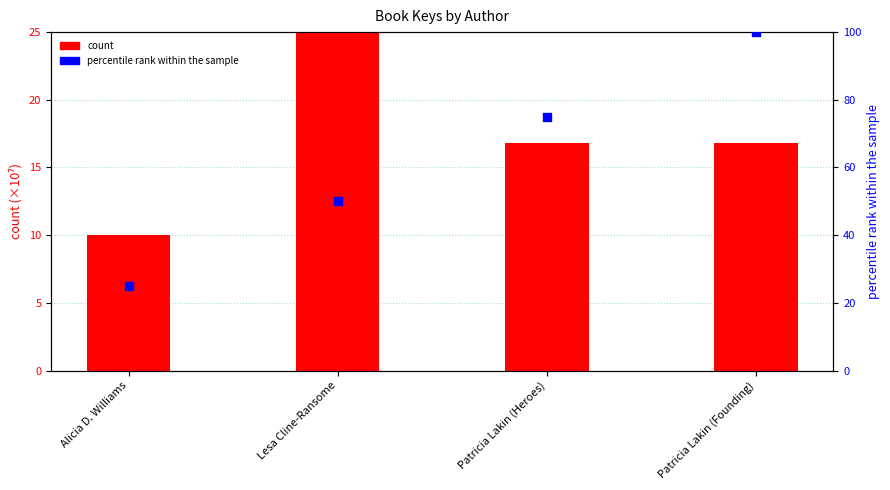

Which series has the largest total across all categories?

percentile rank within the sample